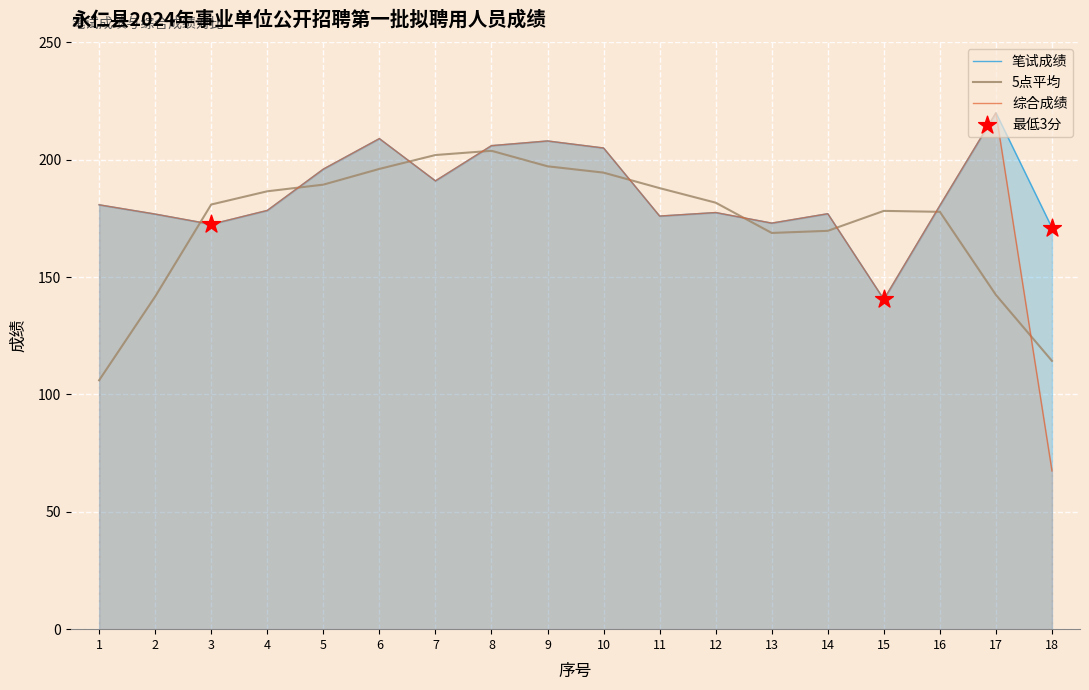

What is the total value across all series at 13?

514.8